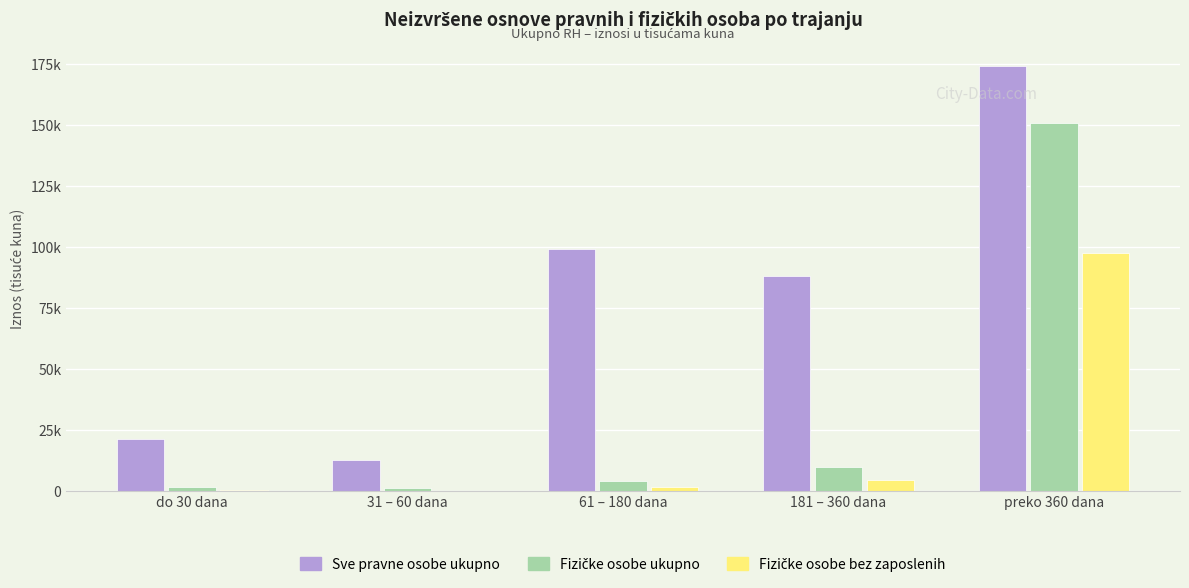

Is the value of Fizičke osobe bez zaposlenih at 181 – 360 dana greater than the value of Fizičke osobe ukupno at 181 – 360 dana?

No